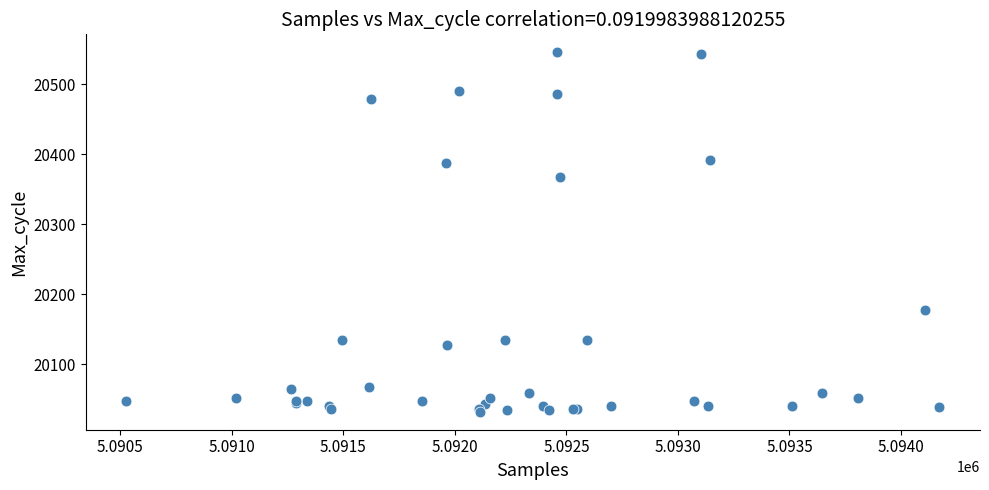

What Y value in the scatter plot is closest to 20289?

20368